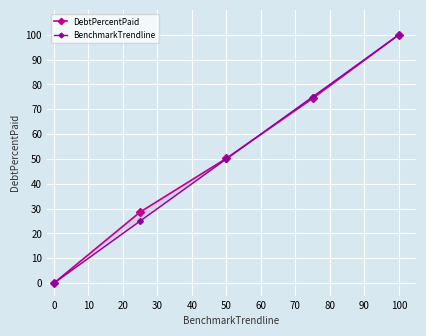

Which series has the widest spread of values?

DebtPercentPaid